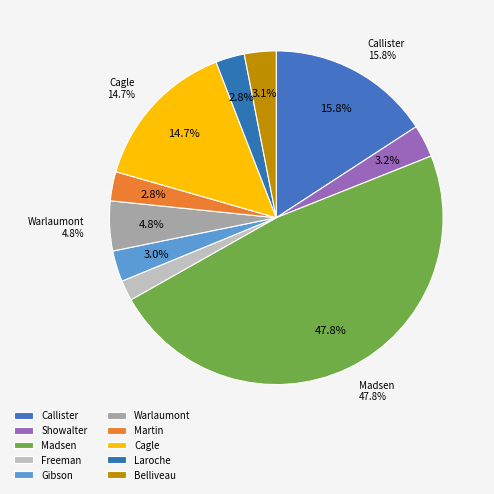

How many slices are in this pie chart?

10